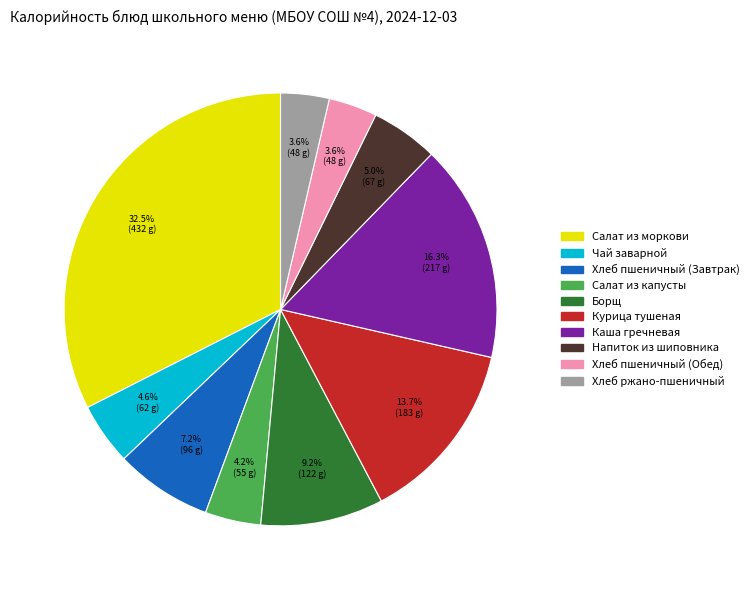

Is there any slice that represents more than half of the pie?

No